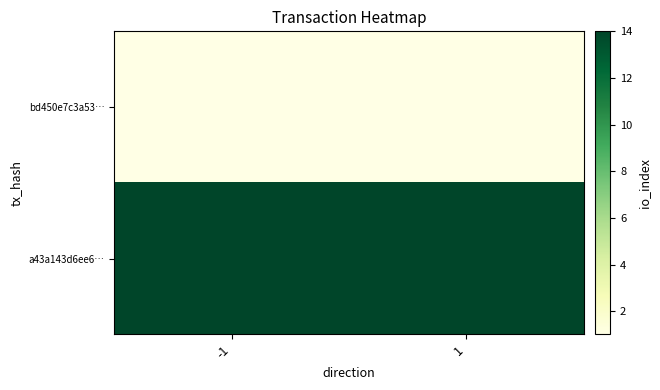

Which series has the largest total across all categories?

a43a143d6ee6…